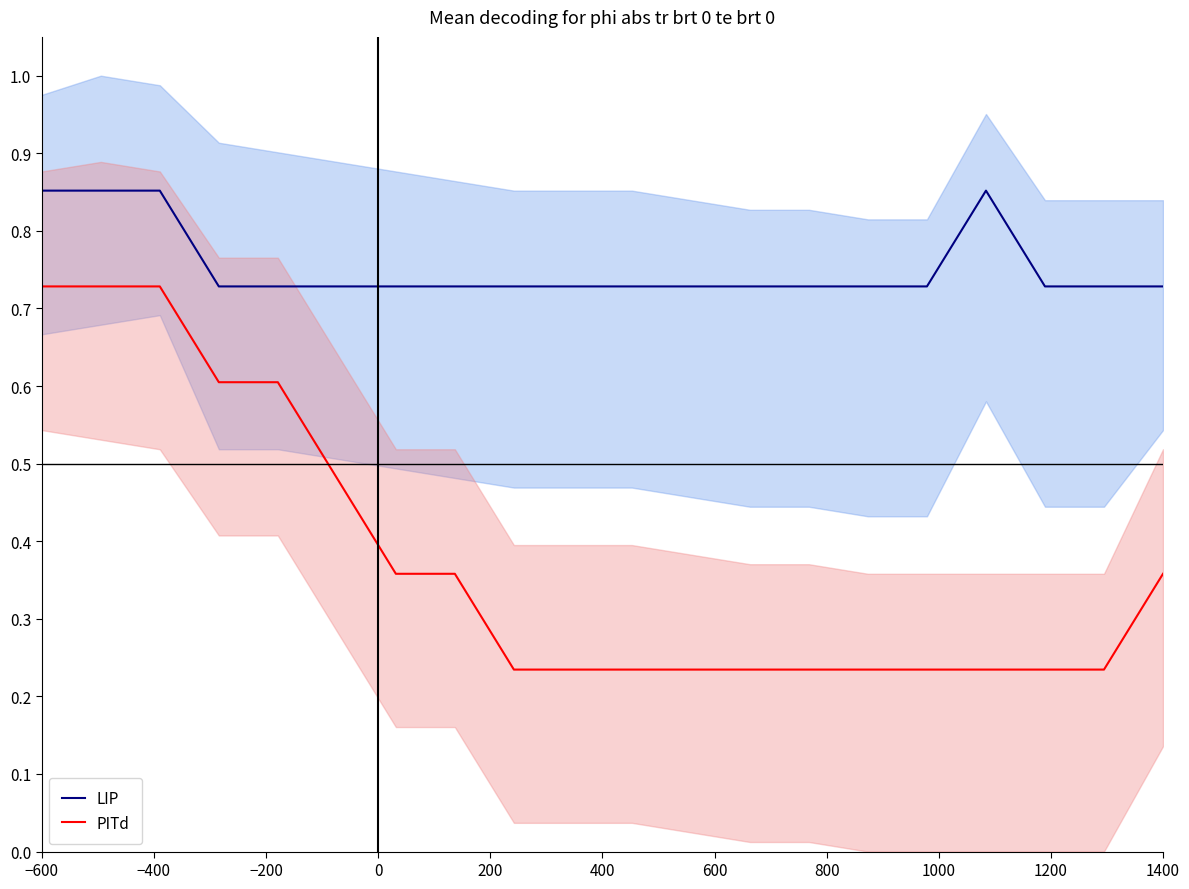

True or false: LIP and PITd cross at least once.

False